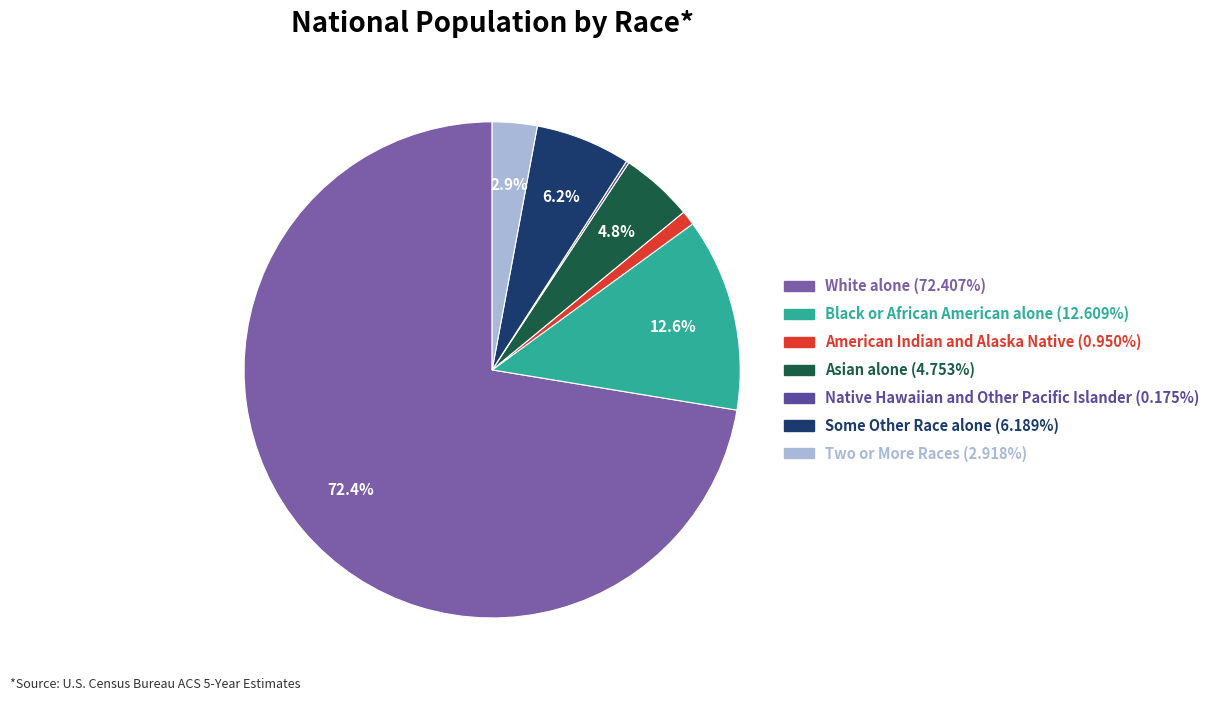

Which slice is the largest?

White alone